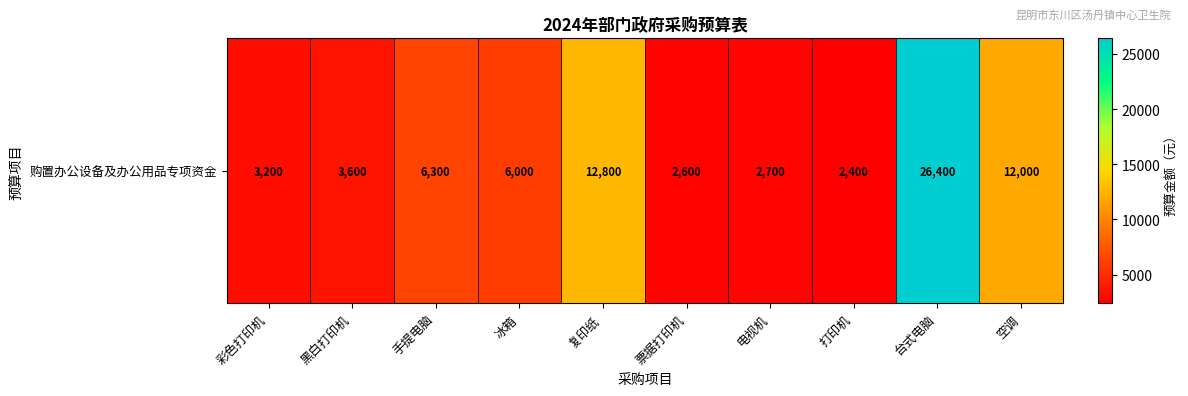

Reading left to right, list all the values displayed in this chart.

3200	3600	6300	6000	12800	2600	2700	2400	26400	12000